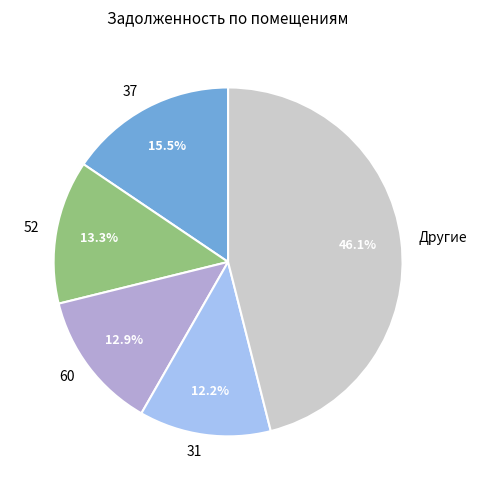

Which slice is the largest?

Другие